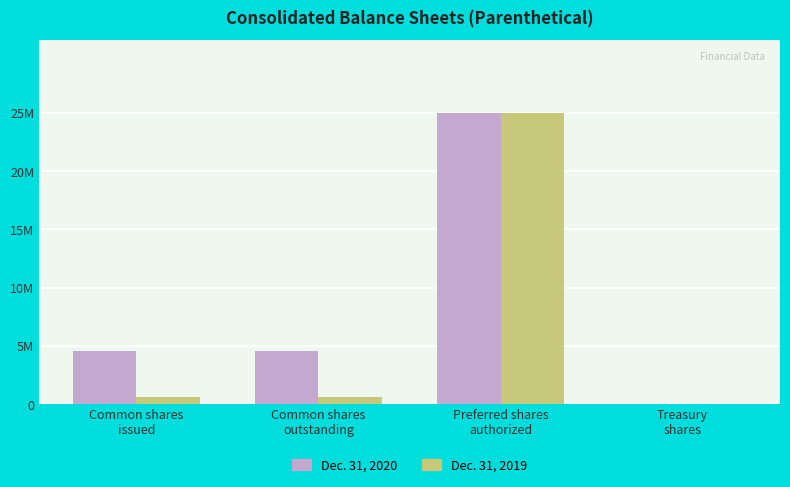

List the labels in order of Dec. 31, 2020 value, smallest first.

Treasury
shares, Common shares
outstanding, Common shares
issued, Preferred shares
authorized